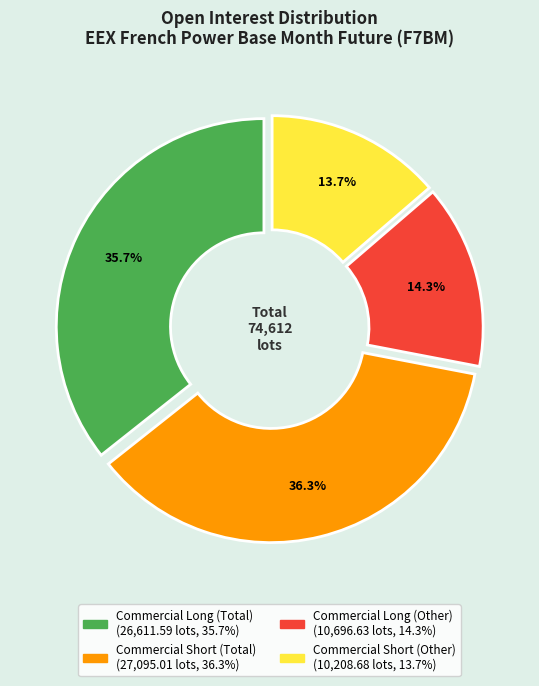

To the nearest percent, what percentage of the pie is Commercial Short (Other)?

14%